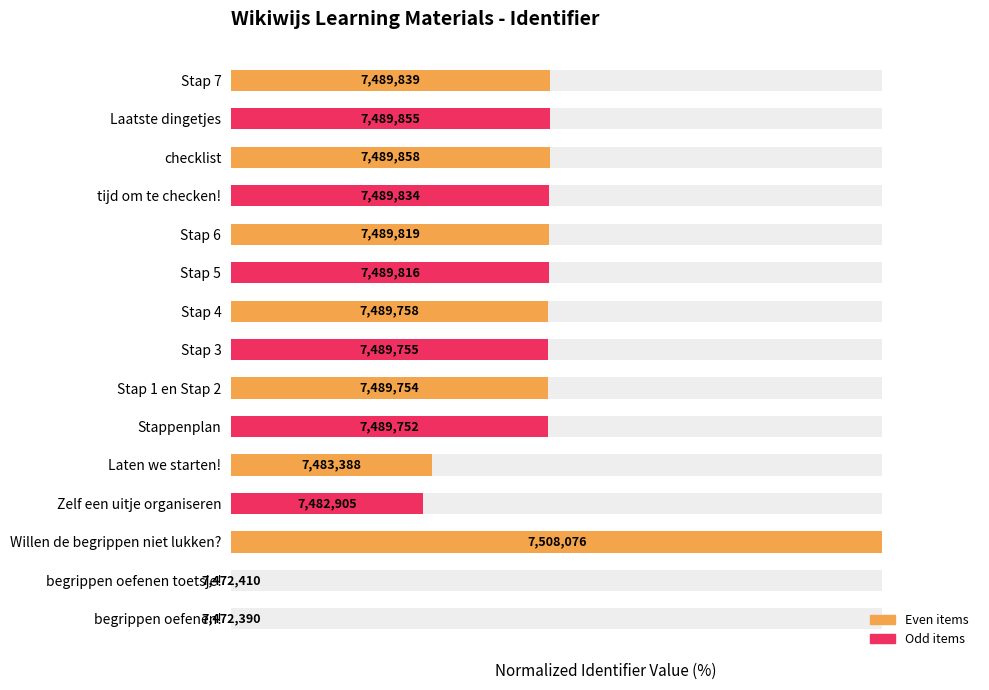

Which has a higher value, begrippen oefenen! or Willen de begrippen niet lukken??

Willen de begrippen niet lukken?